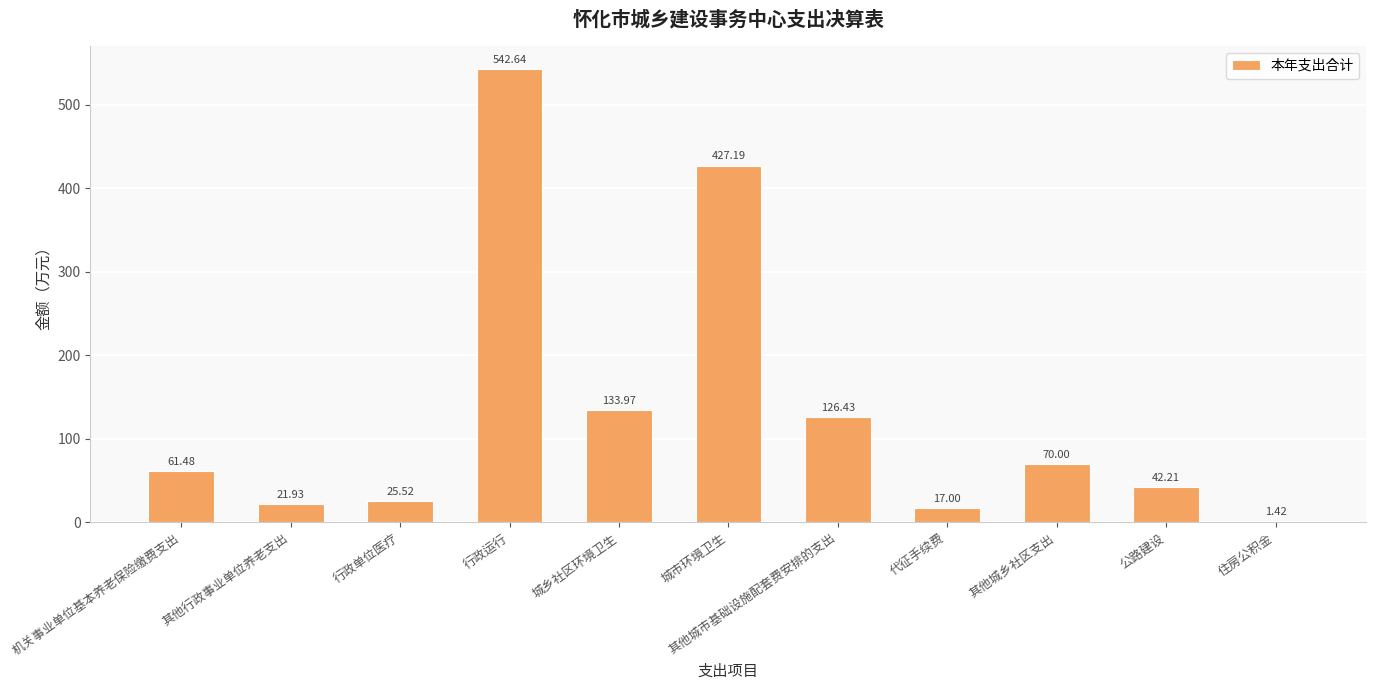

What is the approximate value at 机关事业单位基本养老保险缴费支出?

61.5